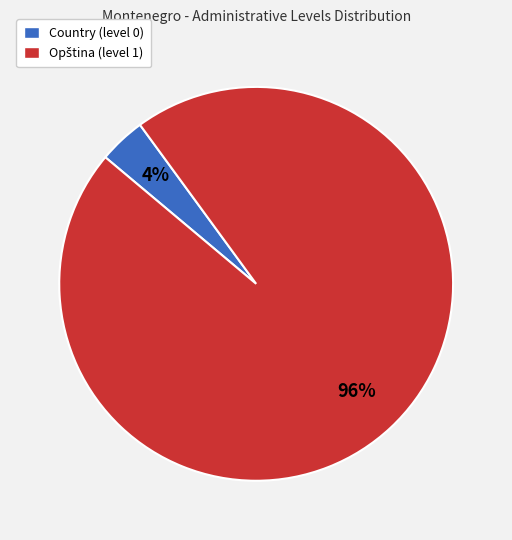

Which category has the smallest portion of the pie?

Country (level 0)